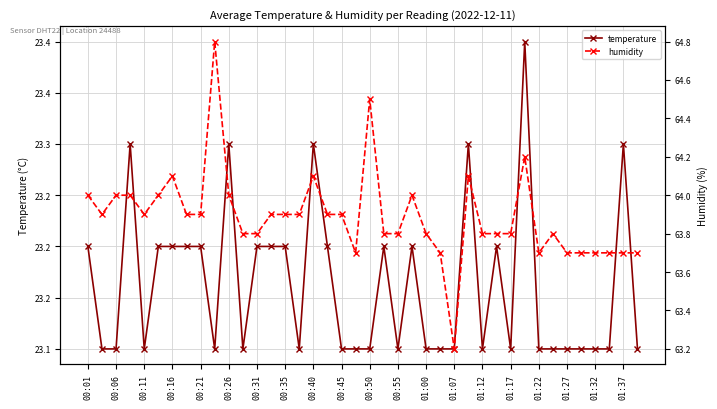

What is the sum of all temperature values?

926.5